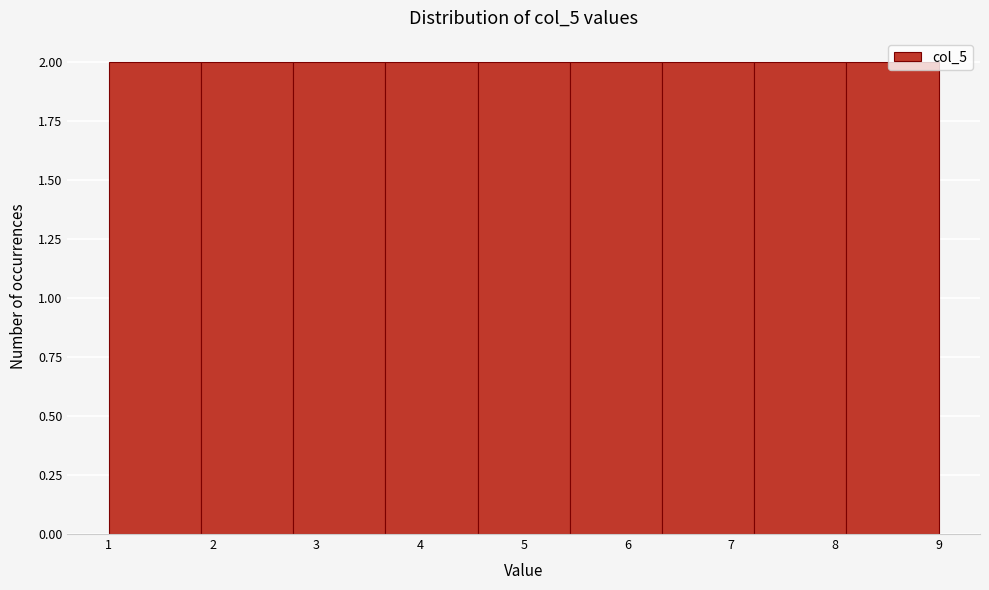

Reading left to right, list every bar in this chart as the range it spans on the x-axis followed by its height. Neither the bar edges nor the heights are printed on the chart, so give them approximately, as read against the axes.

1.0 to 1.9: 2
1.9 to 2.8: 2
2.8 to 3.7: 2
3.7 to 4.6: 2
4.6 to 5.4: 2
5.4 to 6.3: 2
6.3 to 7.2: 2
7.2 to 8.1: 2
8.1 to 9.0: 2